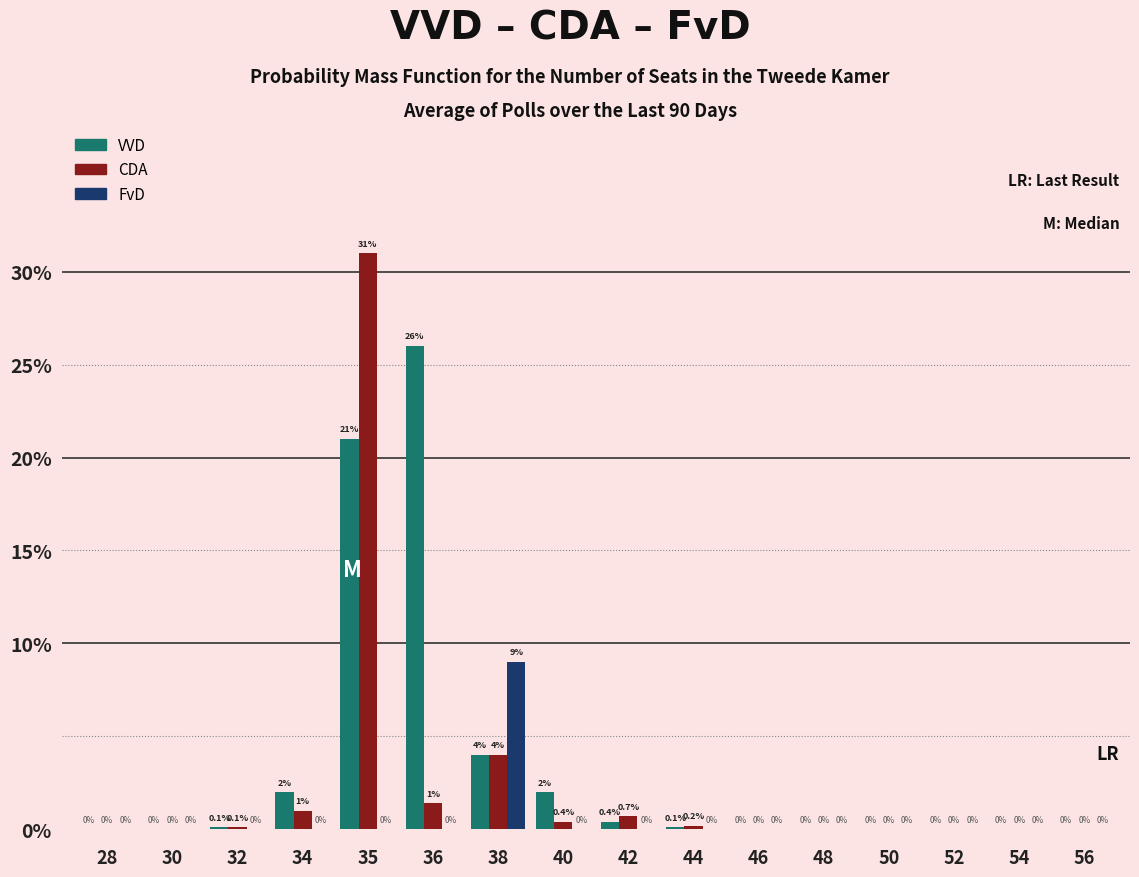

Reading right to left, list all the values displayed in this chart.

VVD: 56=0.0	54=0.0	52=0.0	50=0.0	48=0.0	46=0.0	44=0.1	42=0.4	40=2.0	38=4.0	36=26.0	35=21.0	34=2.0	32=0.1	30=0.0	28=0.0
CDA: 56=0.0	54=0.0	52=0.0	50=0.0	48=0.0	46=0.0	44=0.2	42=0.7	40=0.4	38=4.0	36=1.4	35=31.0	34=1.0	32=0.1	30=0.0	28=0.0
FvD: 56=0.0	54=0.0	52=0.0	50=0.0	48=0.0	46=0.0	44=0.0	42=0.0	40=0.0	38=9.0	36=0.0	35=0.0	34=0.0	32=0.0	30=0.0	28=0.0